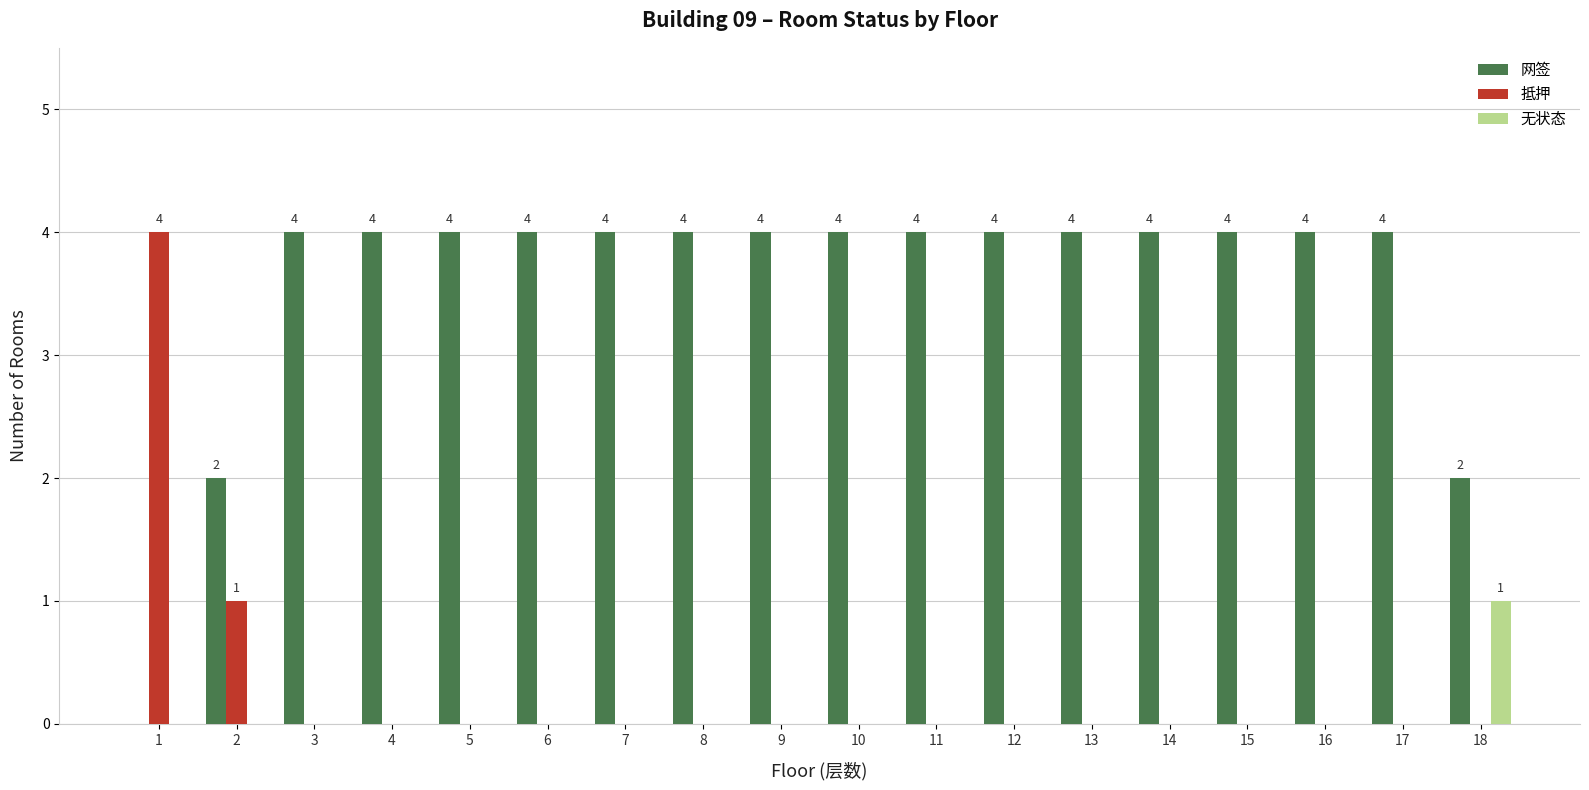

What is the sum of the 网签 values at 18 and 5?

6